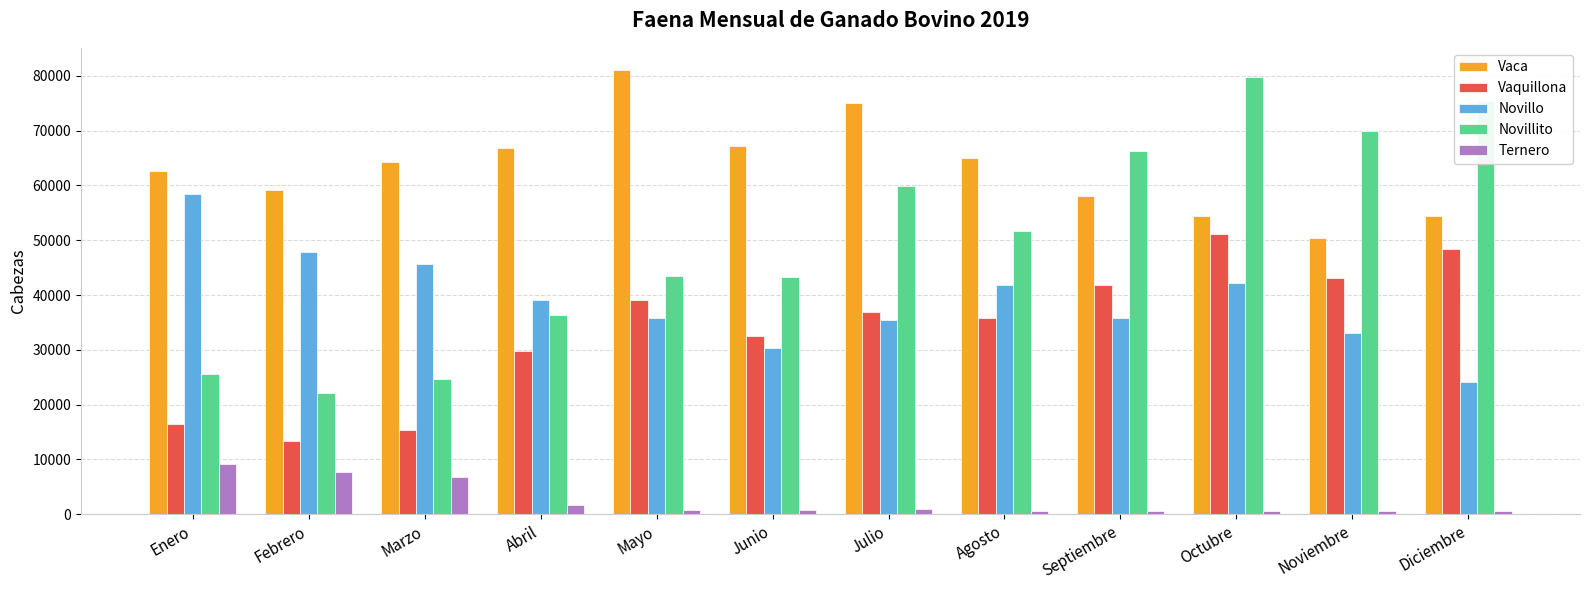

What is the label of the 11th bar from the right?

Febrero